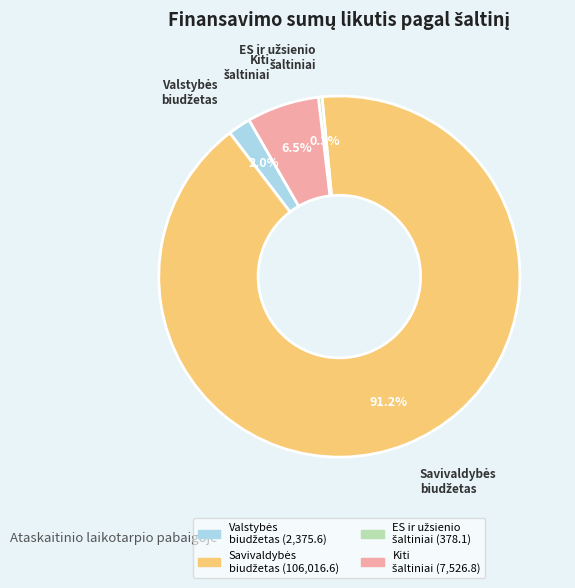

Is there a majority slice in this chart?

Yes